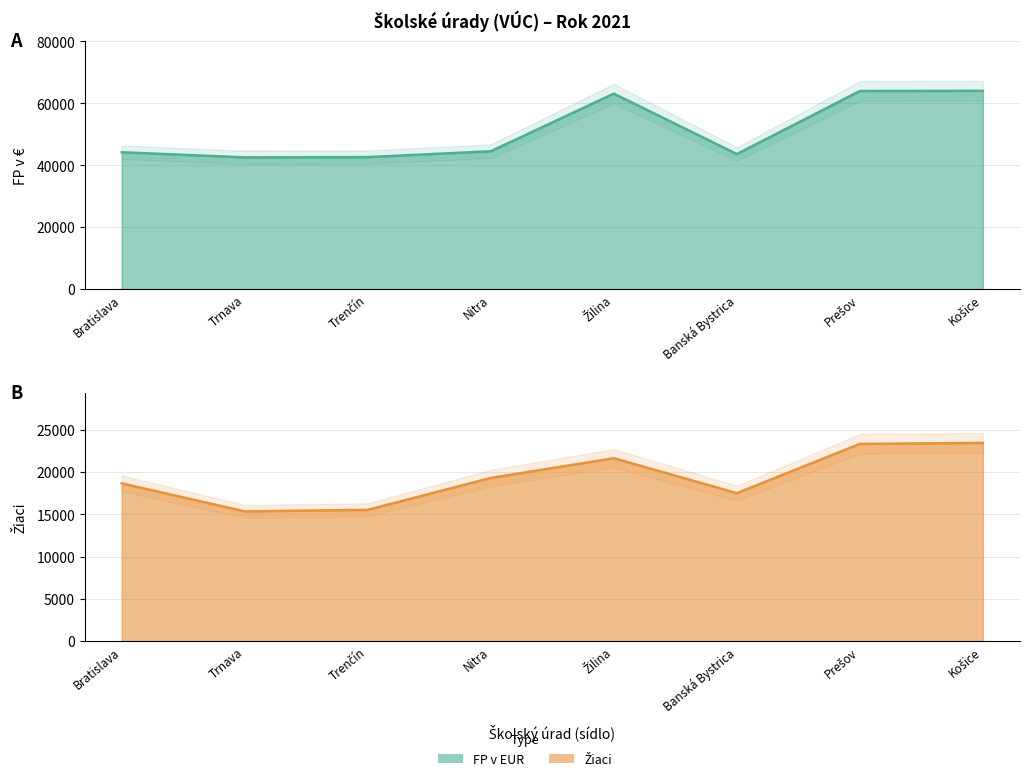

True or false: FP v EUR and Žiaci cross at least once.

False